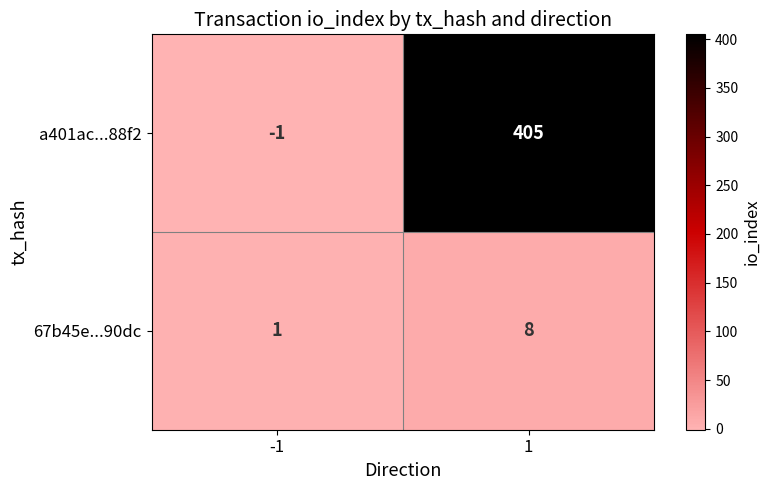

Rank the series by their average value, from lowest to highest.

67b45e...90dc, a401ac...88f2